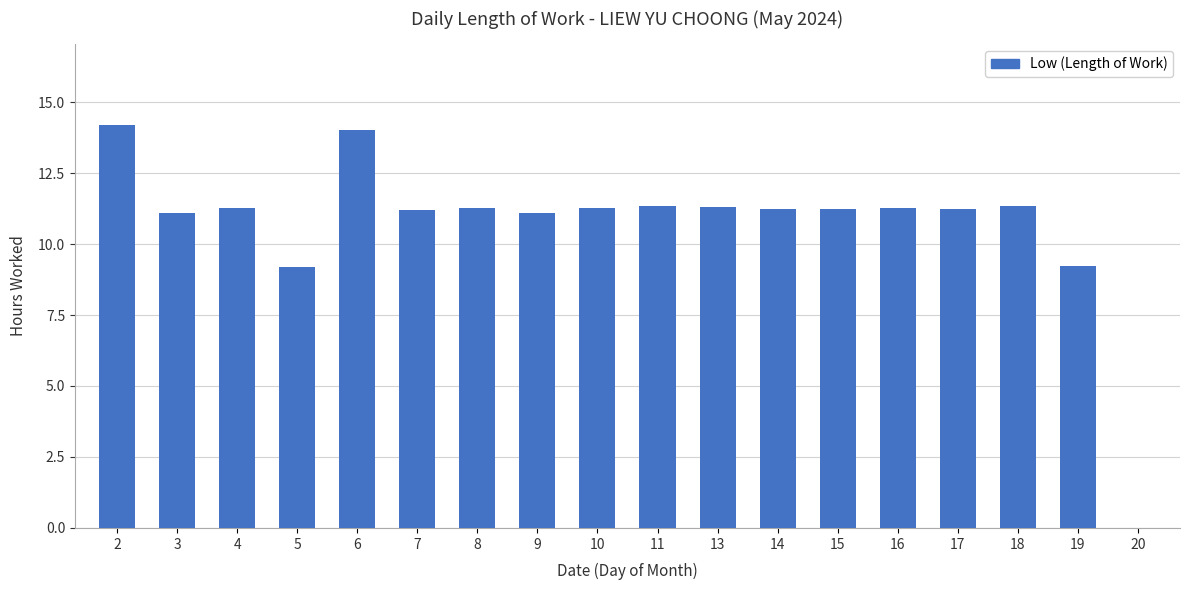

The chart shows a value of 11.3 at 13. True or false?

True